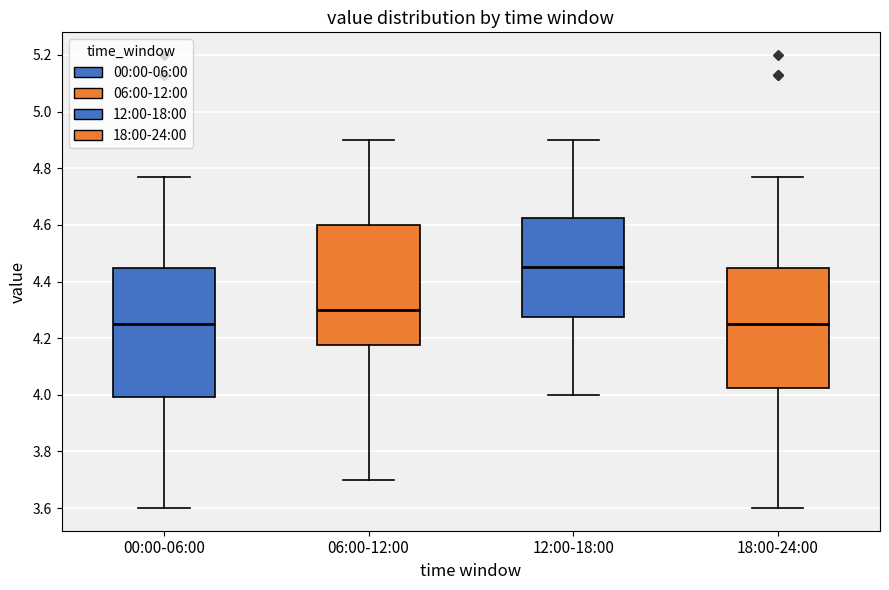

Reading left to right, read every box against the y-axis: the position of its median line, the range the box covers, and the ends of its whiskers. The values are not printed on the chart, so give them approximately, as read against the axis.

00:00-06:00: median 4.26, box 4.00 to 4.44, whiskers 3.60 to 4.78
06:00-12:00: median 4.30, box 4.18 to 4.60, whiskers 3.70 to 4.90
12:00-18:00: median 4.46, box 4.28 to 4.62, whiskers 4.00 to 4.90
18:00-24:00: median 4.26, box 4.02 to 4.44, whiskers 3.60 to 4.78